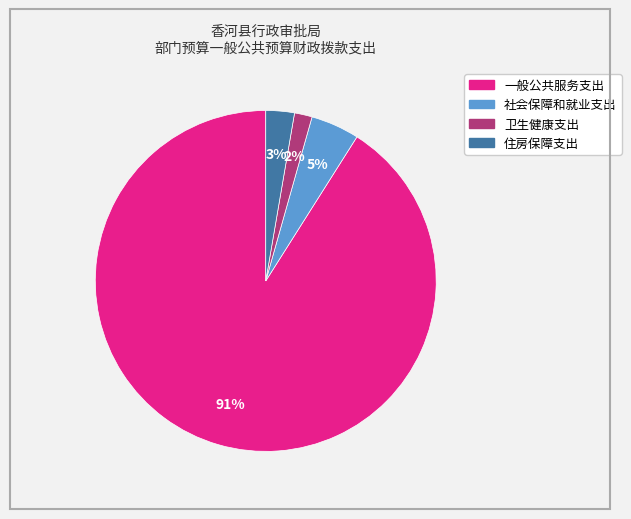

Is the sum of 社会保障和就业支出 and 住房保障支出 greater than half?

No